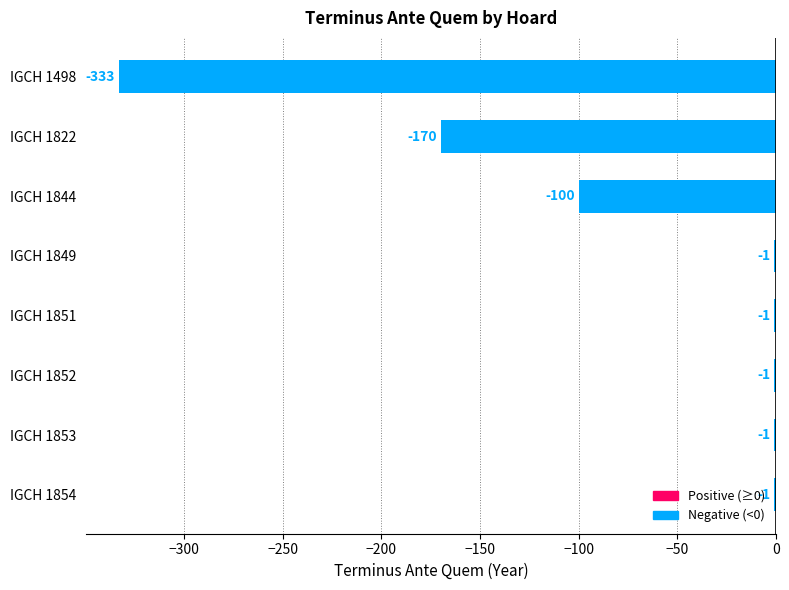

True or false: the data shows -65 at IGCH 1844.

False